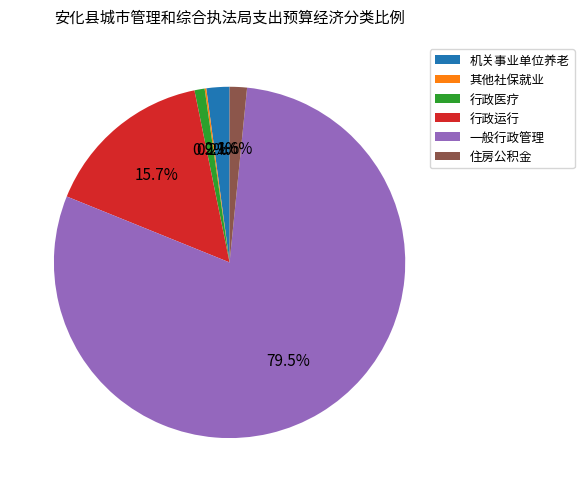

What is the largest slice in the pie chart?

一般行政管理